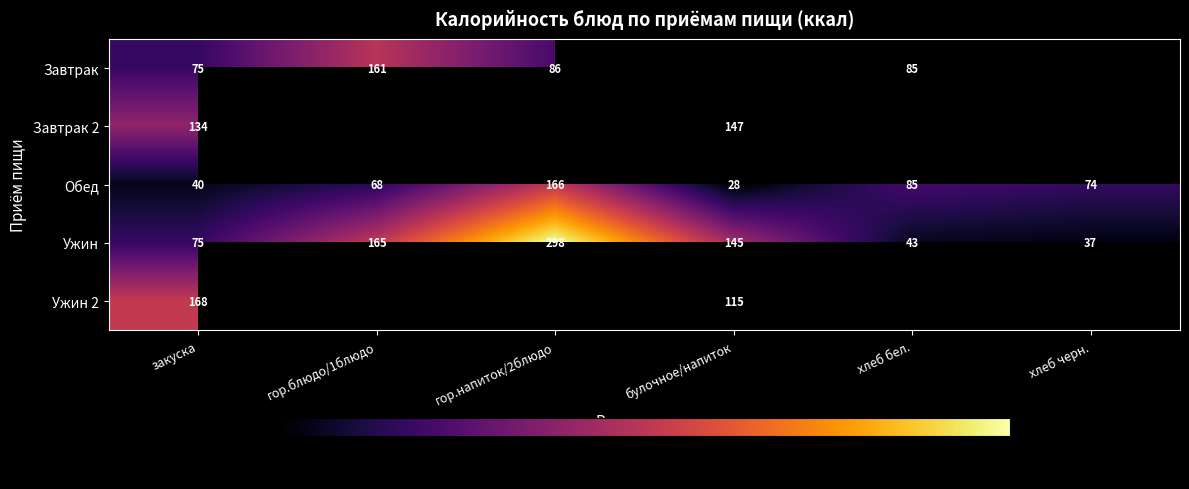

List the labels in order of Ужин value, largest first.

гор.напиток/2блюдо, гор.блюдо/1блюдо, булочное/напиток, закуска, хлеб бел., хлеб черн.